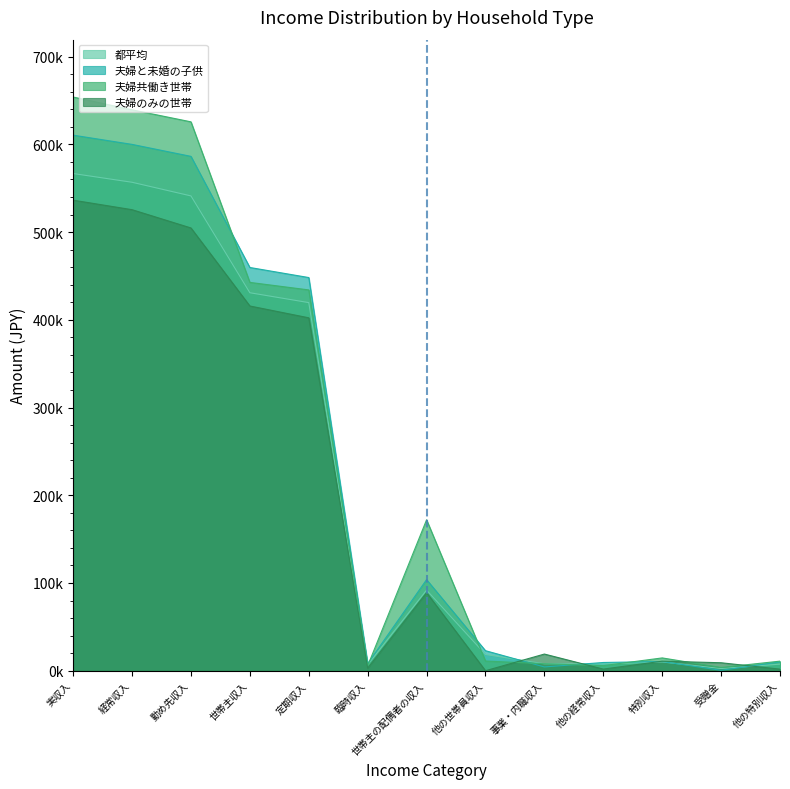

How many intersections are there between 夫婦共働き世帯 and 都平均?

6